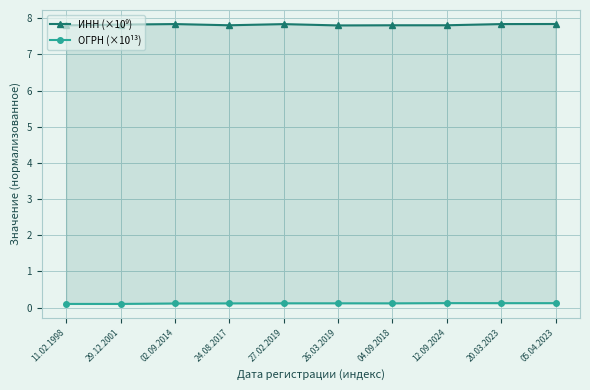

What is the spread (max minus min) of values at 27.02.2019?

7.7